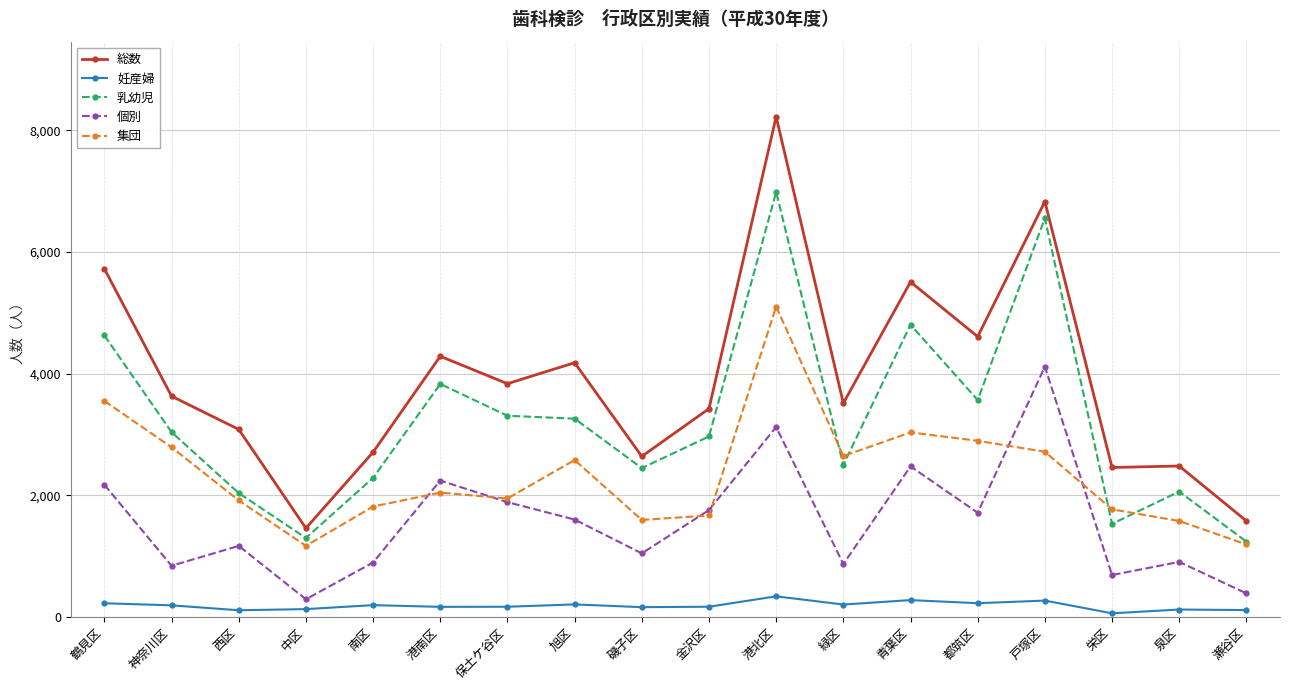

How many intersections are there between 集団 and 個別?

6